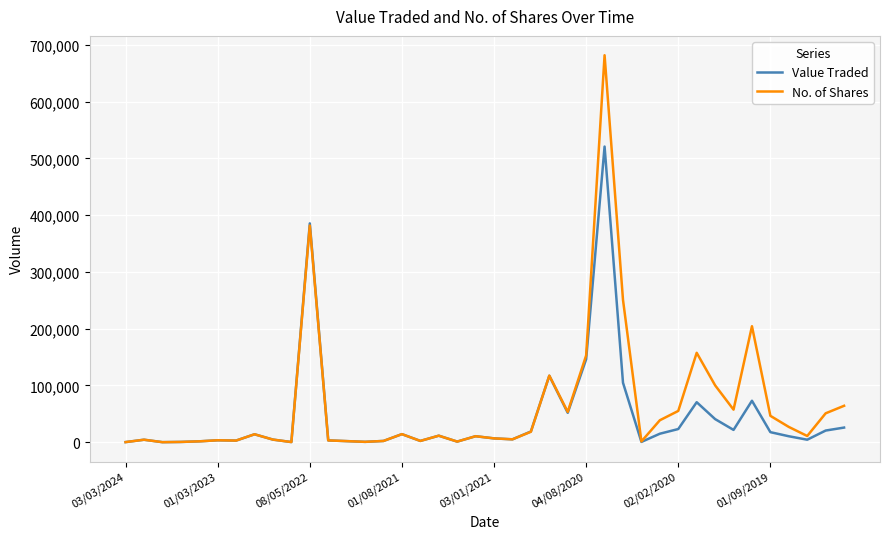

What is the average value of the Value Traded series?

44008